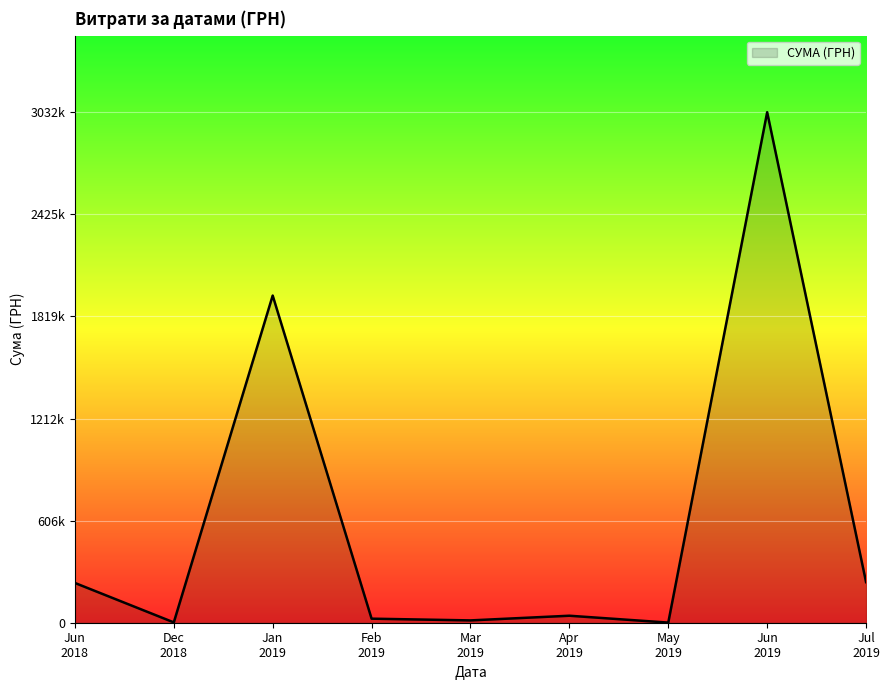

Is this an area chart (filled region under the line)?

Yes